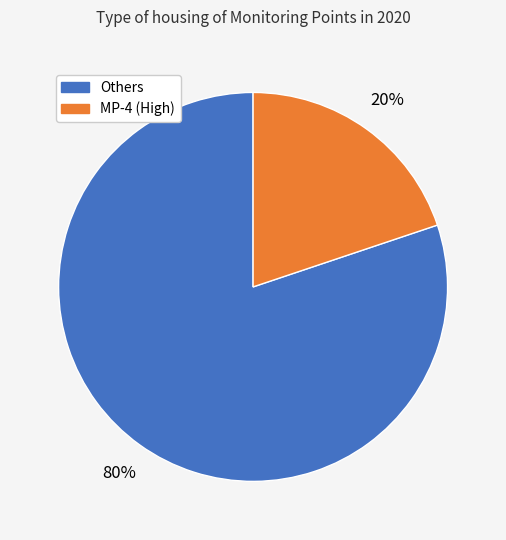

Is there a majority slice in this chart?

Yes